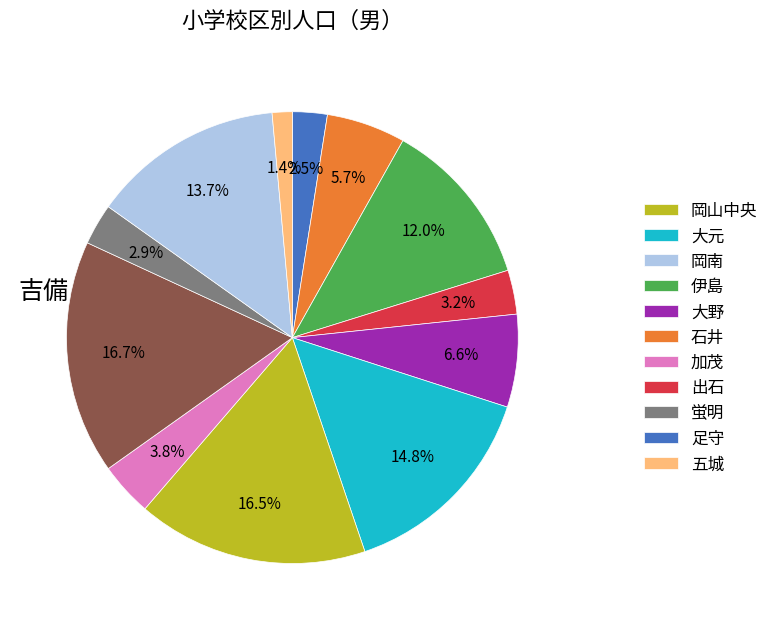

Is there a majority slice in this chart?

No